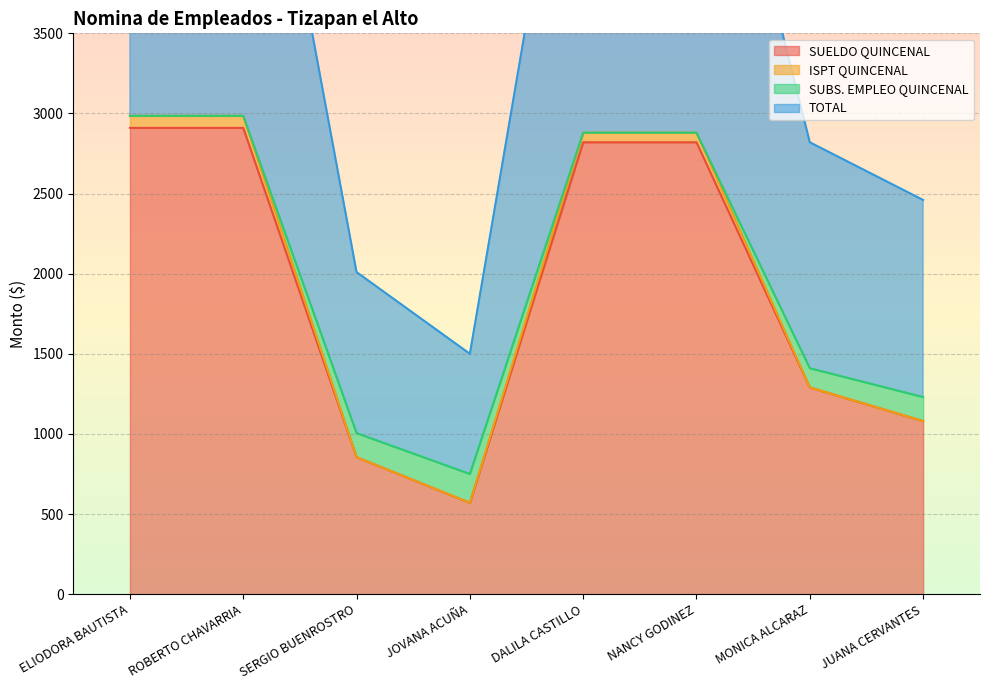

At how many categories does at least one series exceed 5530?

4